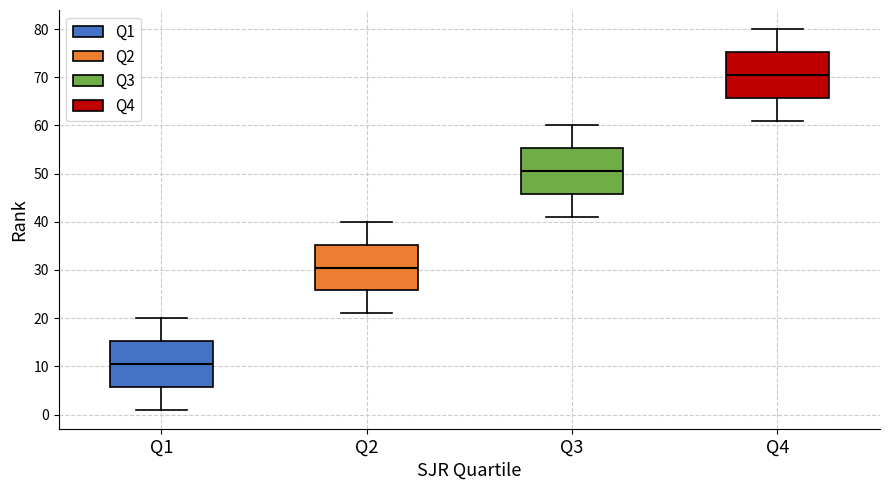

Reading left to right, read every box against the y-axis: the position of its median line, the range the box covers, and the ends of its whiskers. The values are not printed on the chart, so give them approximately, as read against the axis.

Q1: median 11, box 6 to 15, whiskers 1 to 20
Q2: median 31, box 26 to 35, whiskers 21 to 40
Q3: median 51, box 46 to 55, whiskers 41 to 60
Q4: median 71, box 66 to 75, whiskers 61 to 80